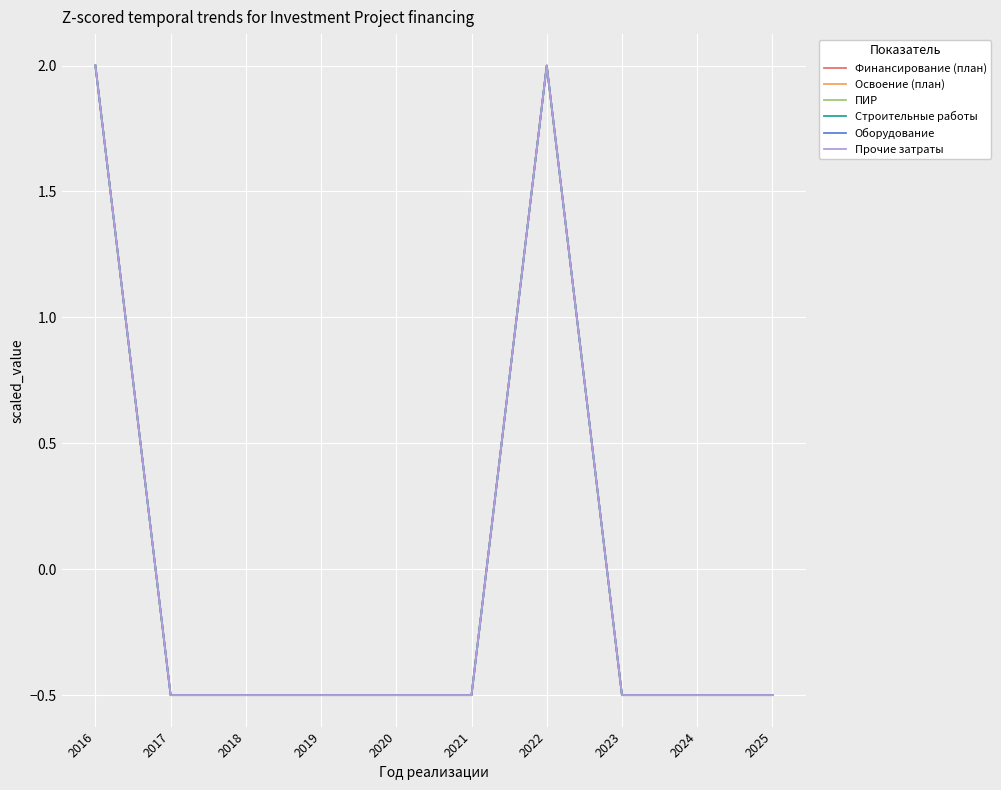

What is the value of the Финансирование (план) point at the 5th from the left?

-0.5